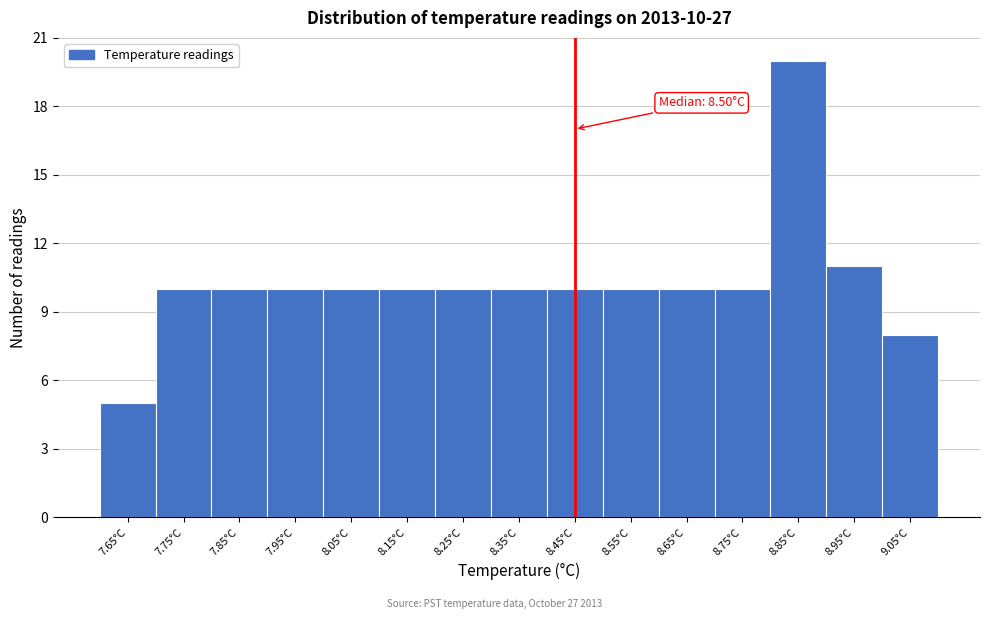

Reading left to right, what are all the values shown in this chart?

5	10	10	10	10	10	10	10	10	10	10	10	20	11	8